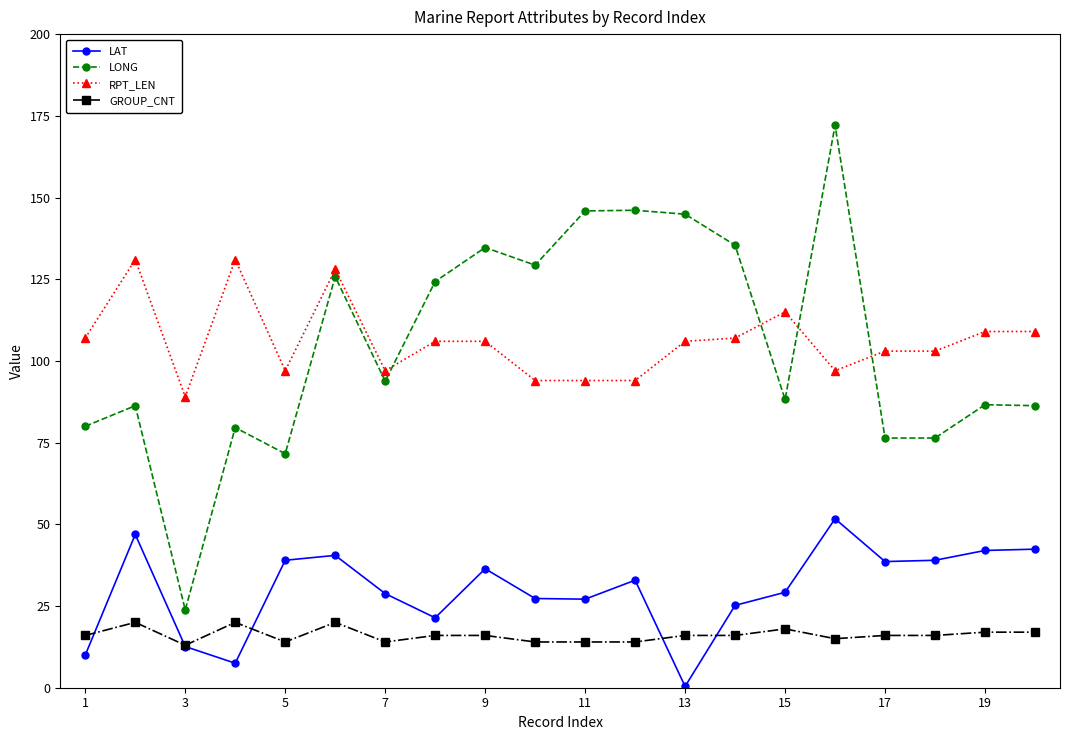

List the series in order of their peak value, lowest first.

GROUP_CNT, LAT, RPT_LEN, LONG